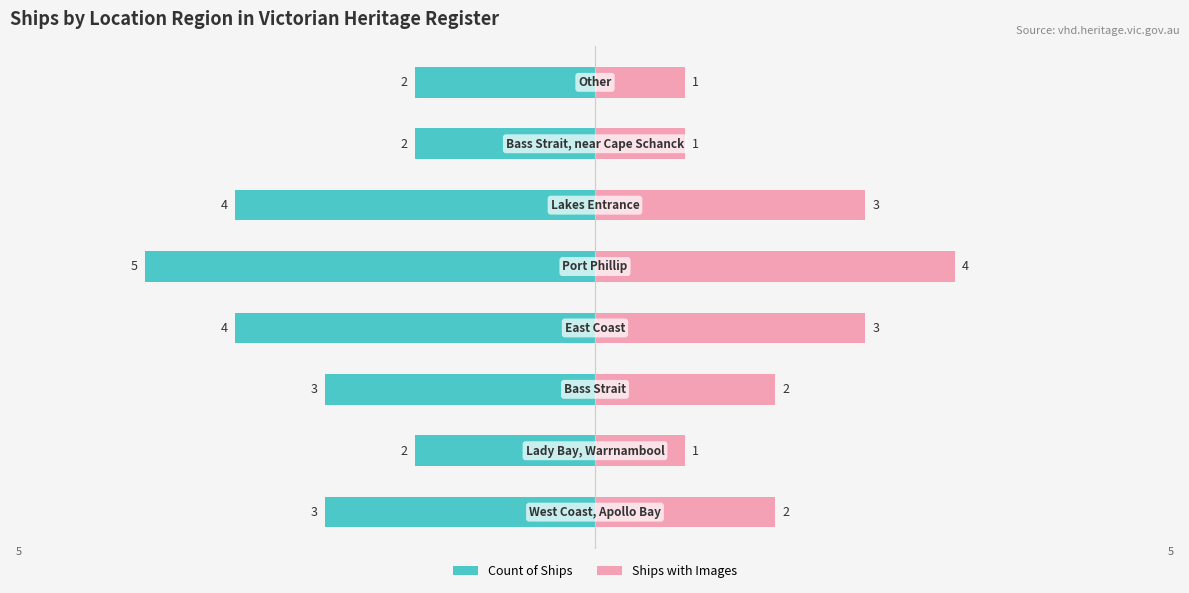

How many categories are shown in the chart?

8